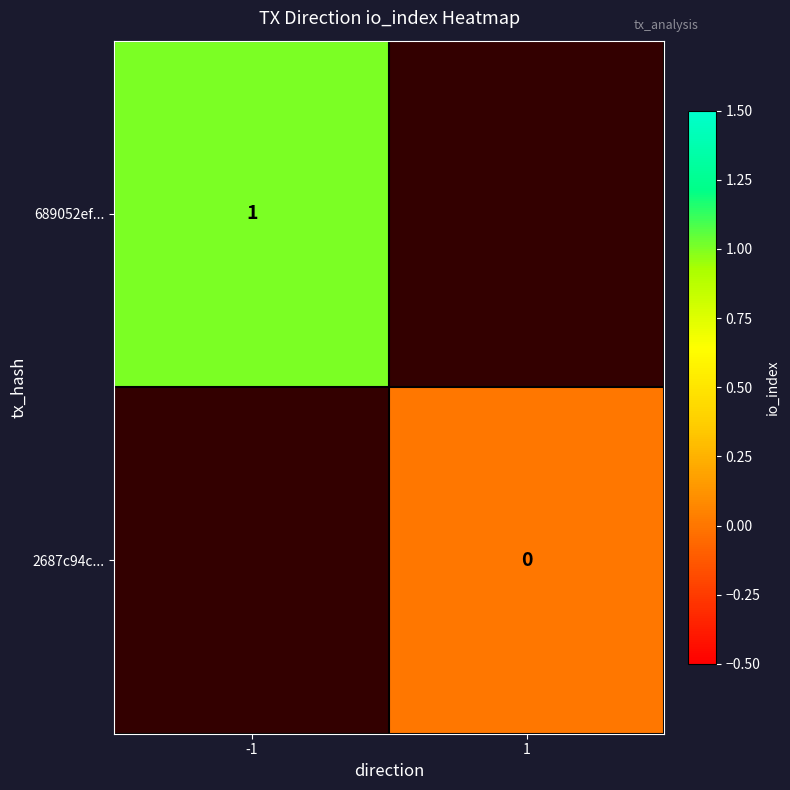

Is it true that 689052ef... equals 1 at -1?

True